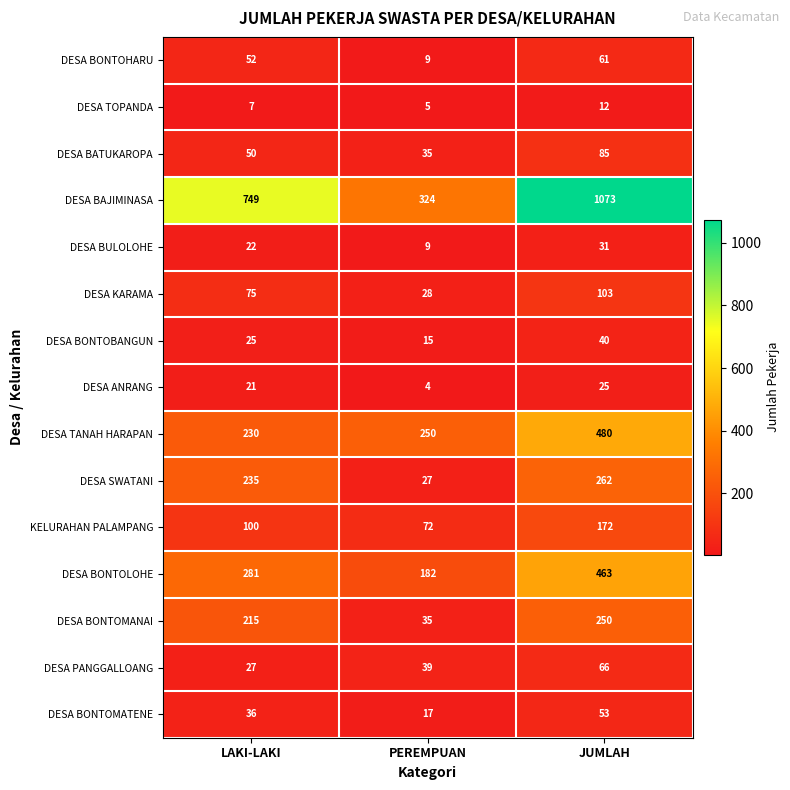

What is the sum of all KELURAHAN PALAMPANG values?

344